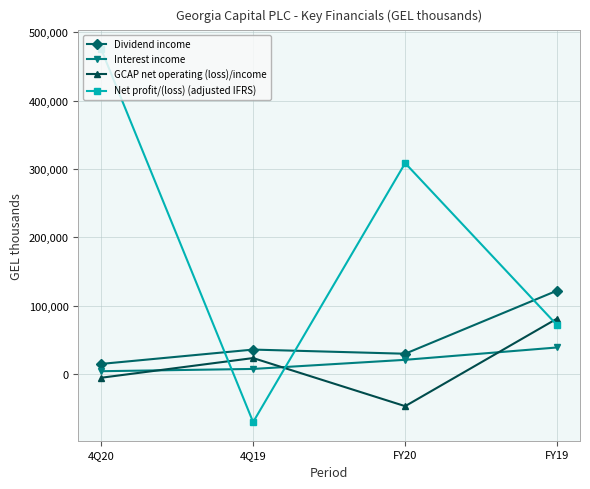

True or false: GCAP net operating (loss)/income has a value of -79786 at FY20.

False